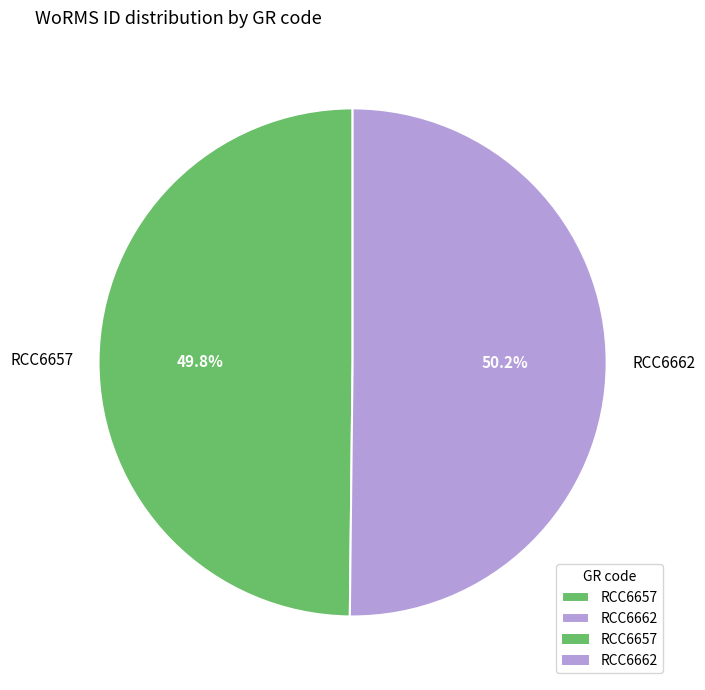

What portion of the pie excludes RCC6662?

49.8%